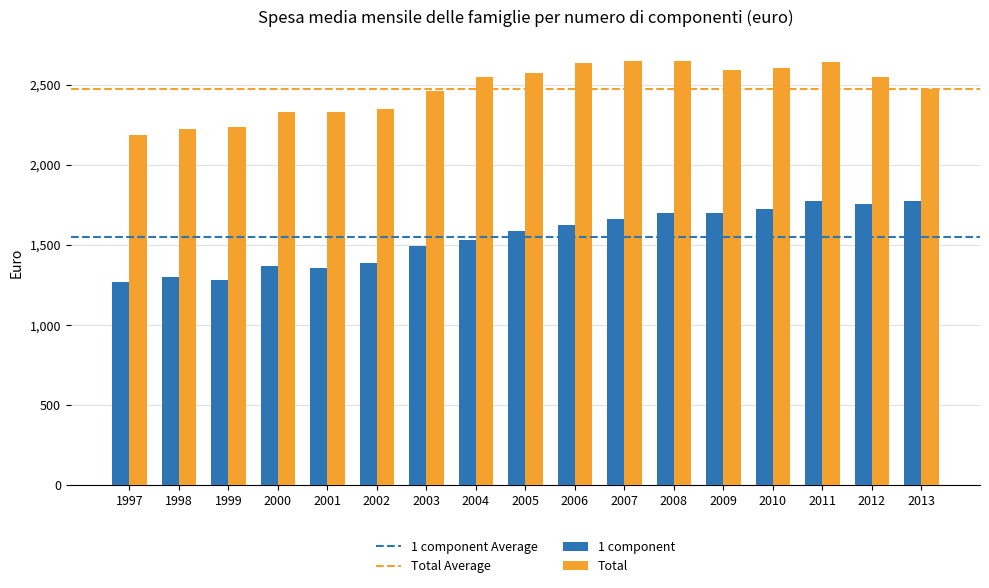

Are the bars grouped side by side (vs. stacked)?

Yes